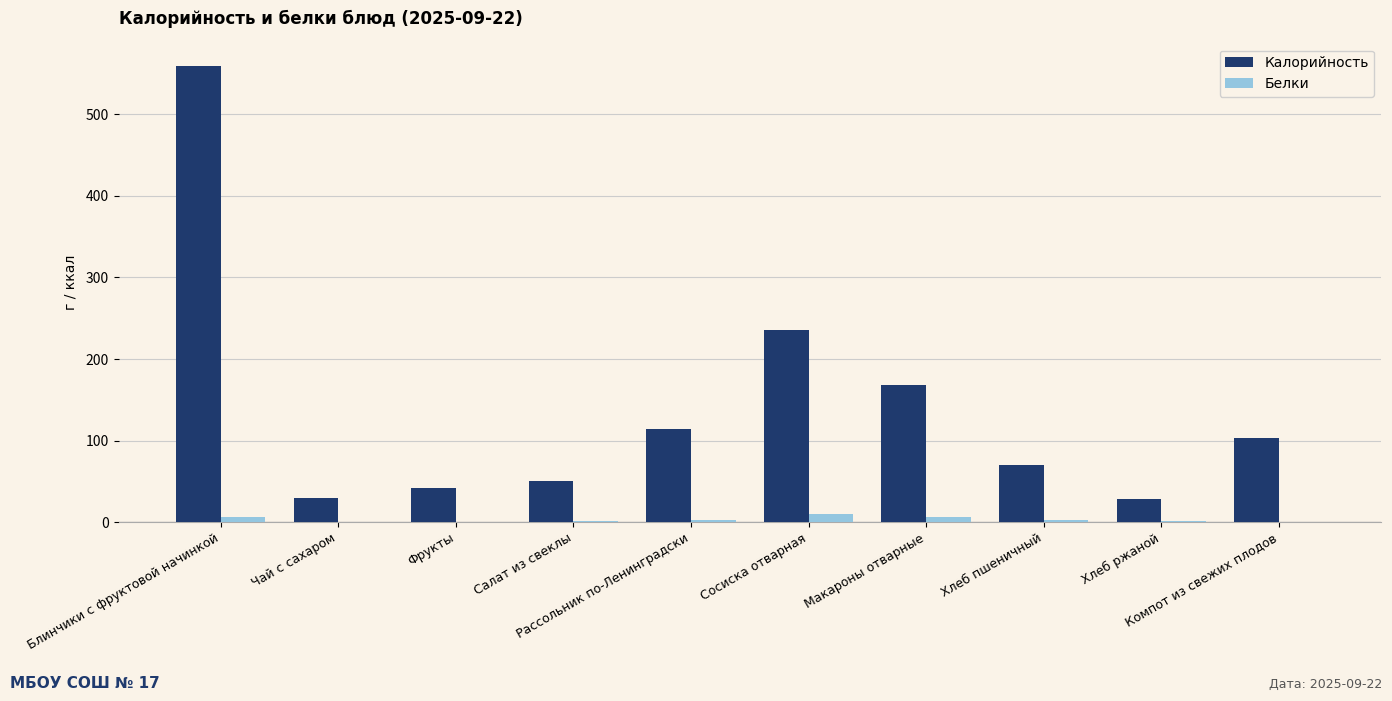

The value of Калорийность at Макароны отварные is 168. True or false?

True